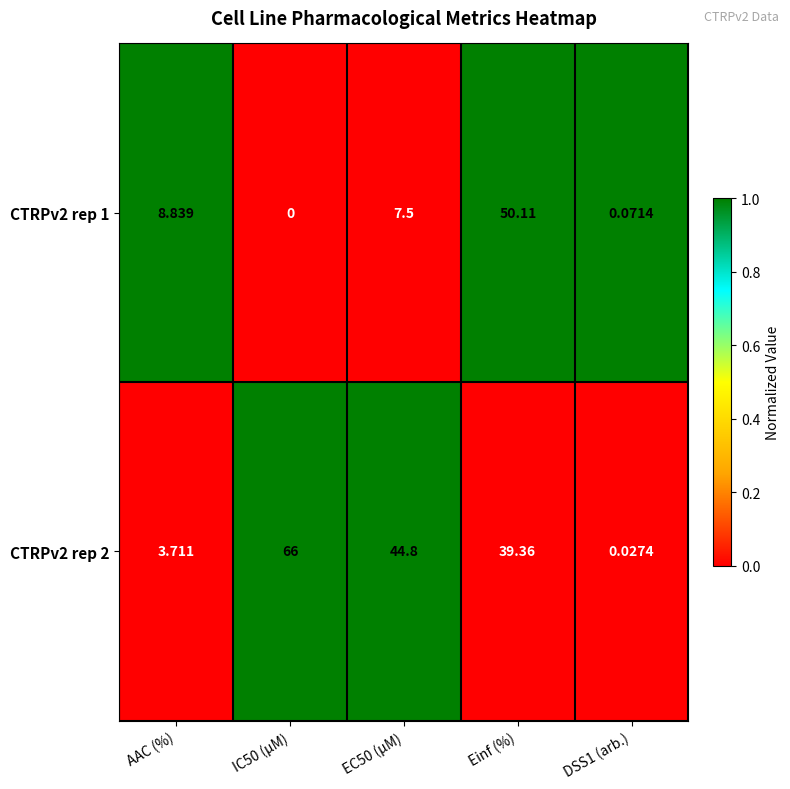

At which label is CTRPv2 rep 2 closest to 33?

Einf (%)